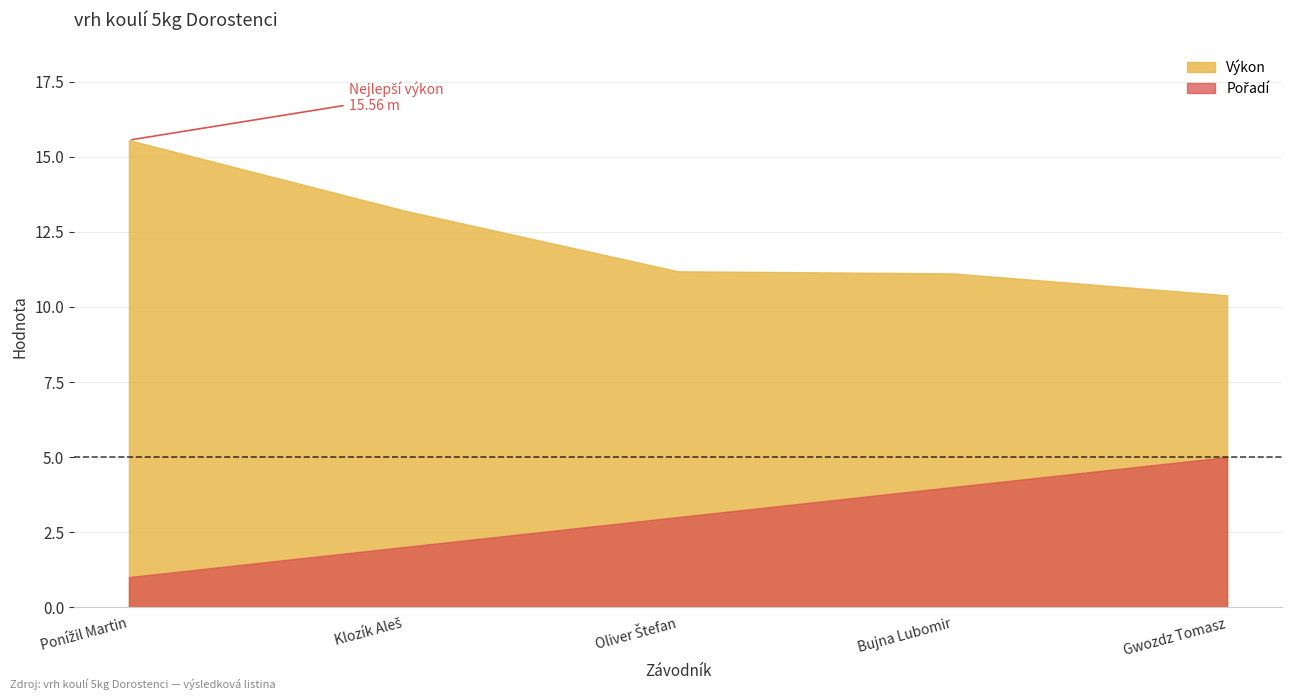

True or false: Výkon and Pořadí intersect in this chart.

False